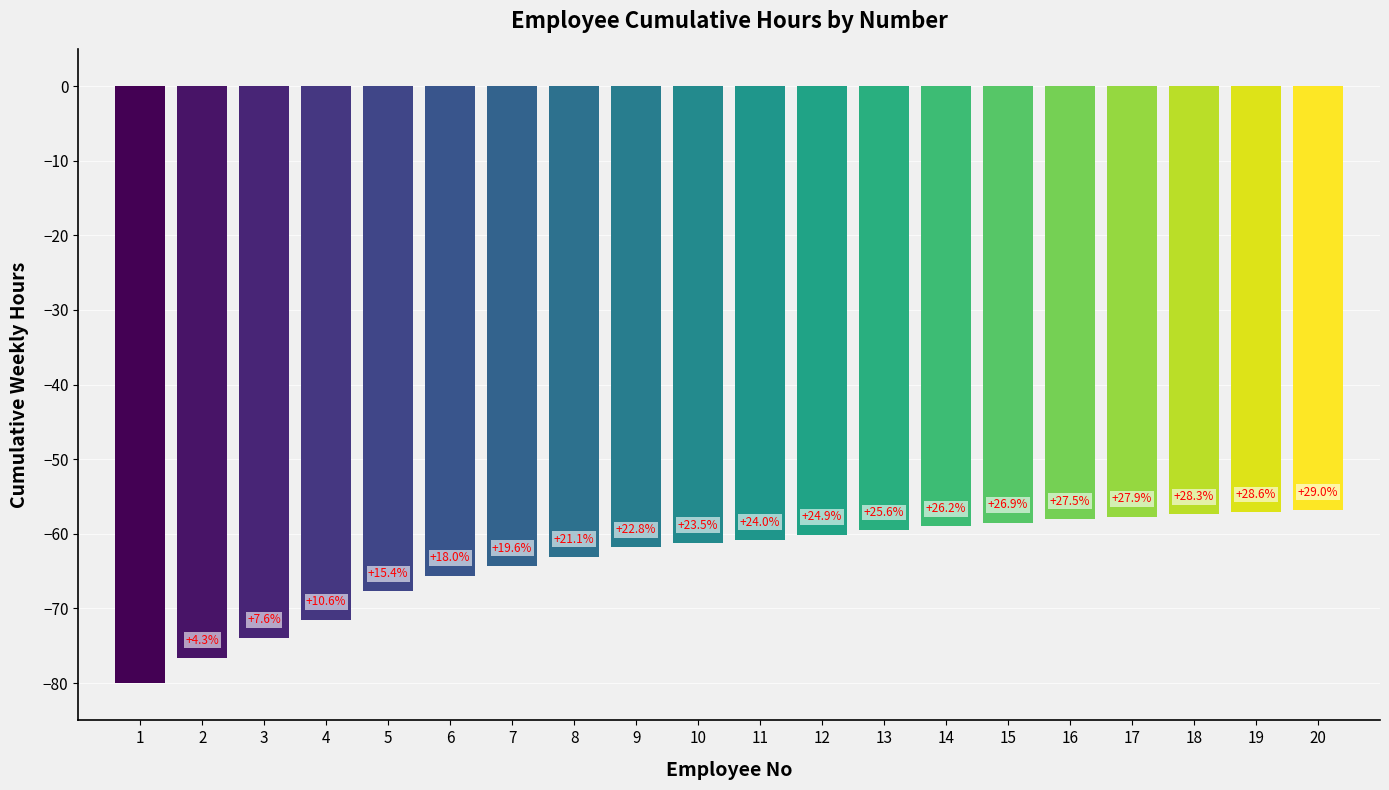

What is the highest value of the No series?

20